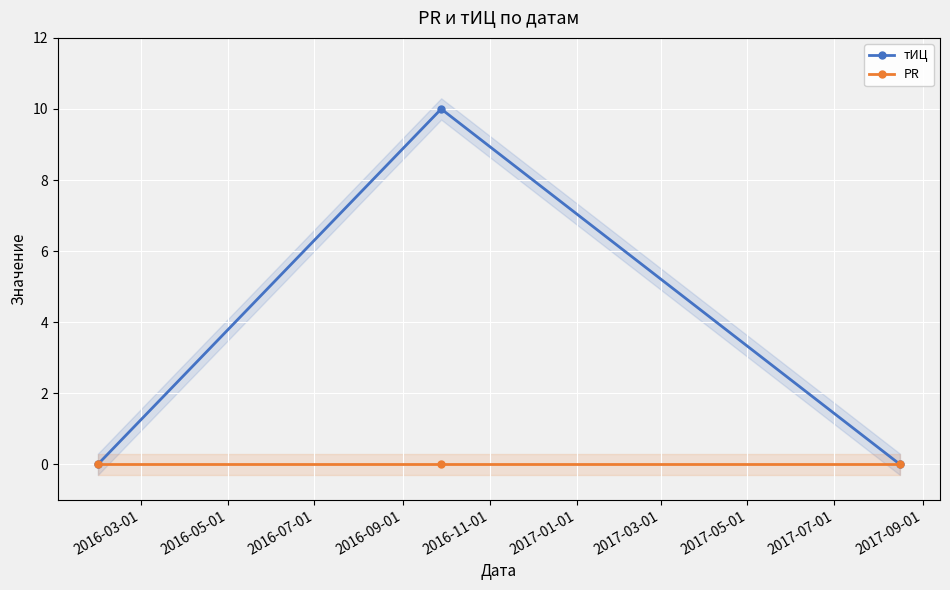

Is it true that PR equals 0 at 2016-07-01?

True